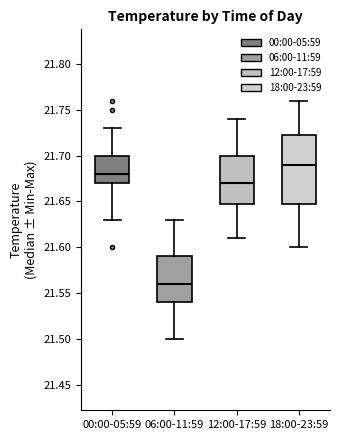

Which box has the highest median line?

18:00-23:59